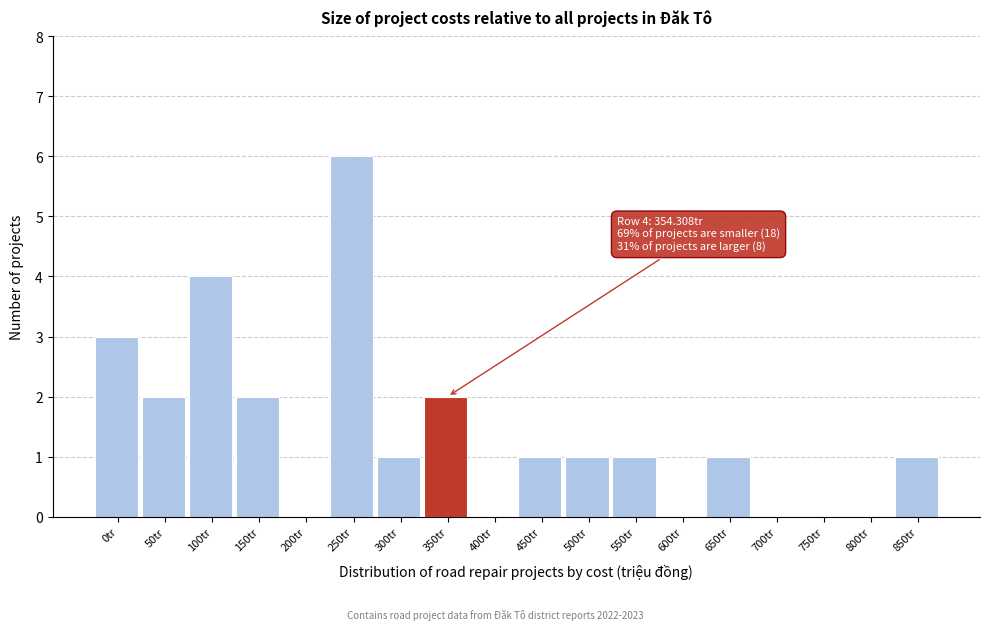

Reading left to right, list all the values displayed in this chart.

0tr=3	50tr=2	100tr=4	150tr=2	200tr=0	250tr=6	300tr=1	350tr=2	400tr=0	450tr=1	500tr=1	550tr=1	600tr=0	650tr=1	700tr=0	750tr=0	800tr=0	850tr=1